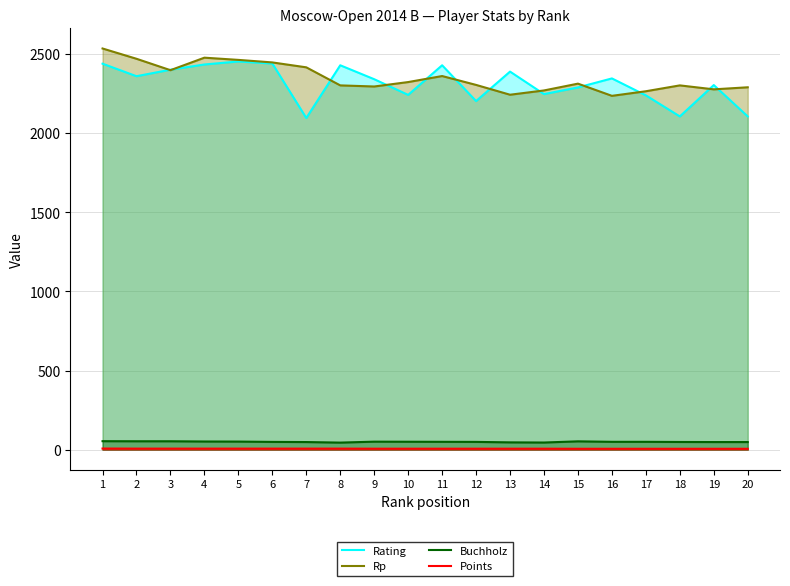

Is it true that Buchholz equals 50.5 at 10?

True